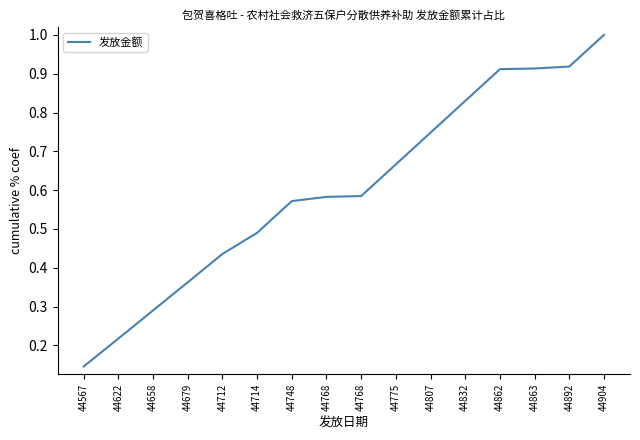

What is the maximum value shown in the chart?

1.0